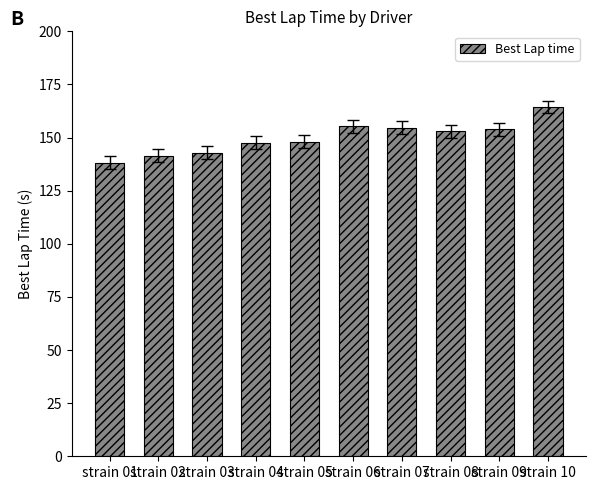

Does the chart contain stacked bars?

No